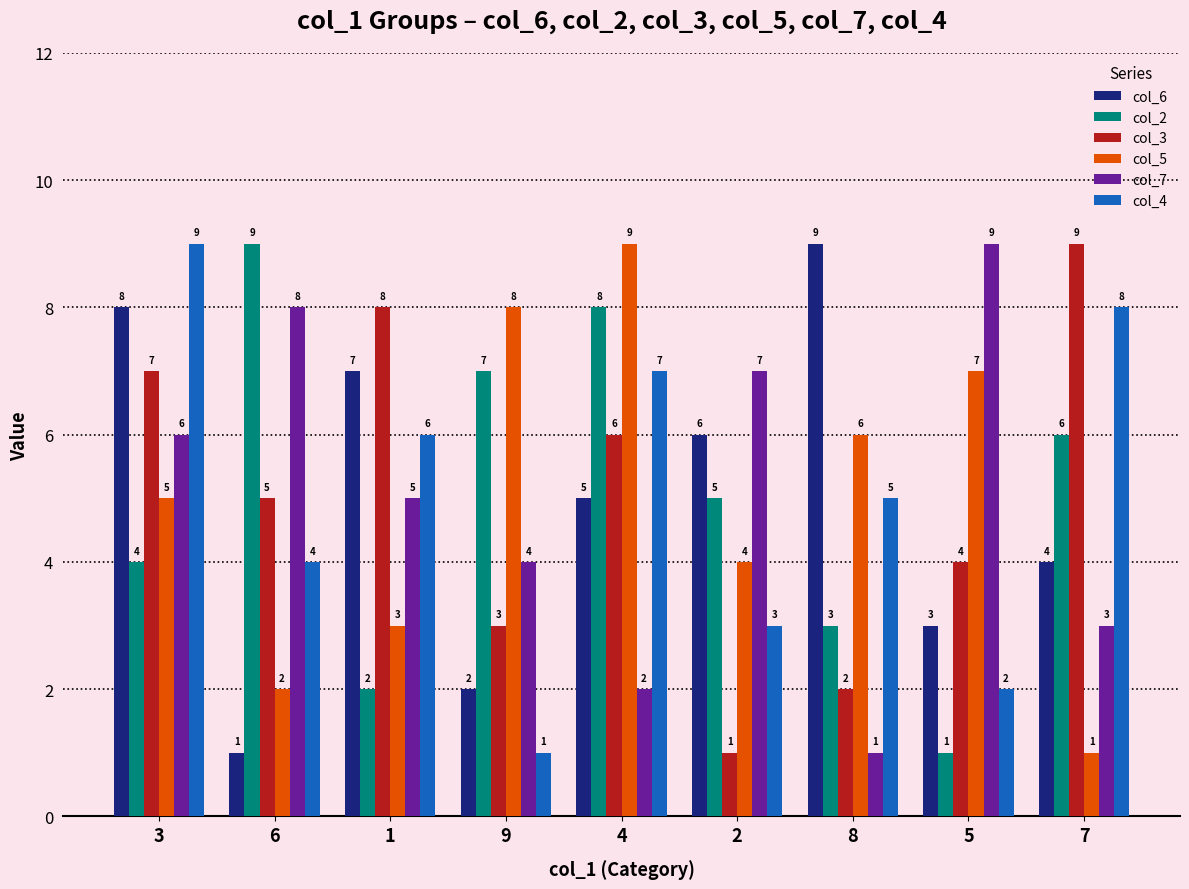

How many bars are there in each group?

6